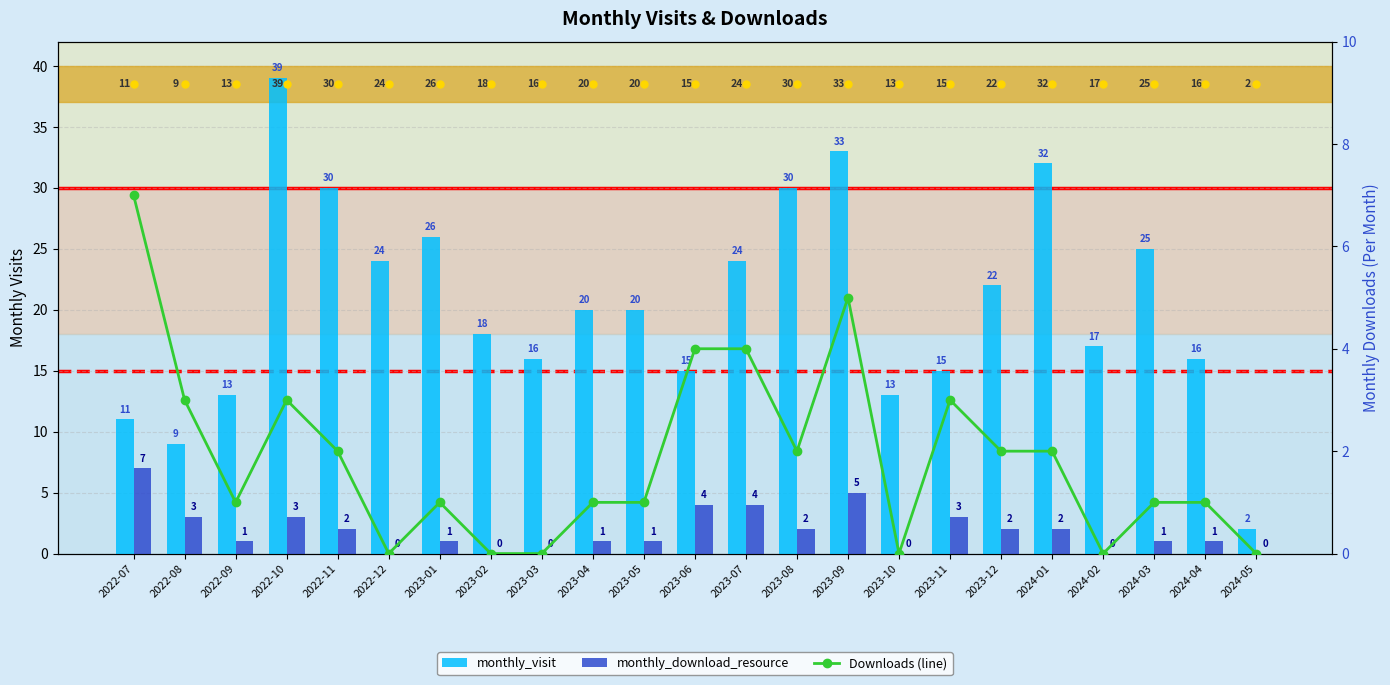

What is the difference between the maximum and minimum values in the Downloads (line) series?

7